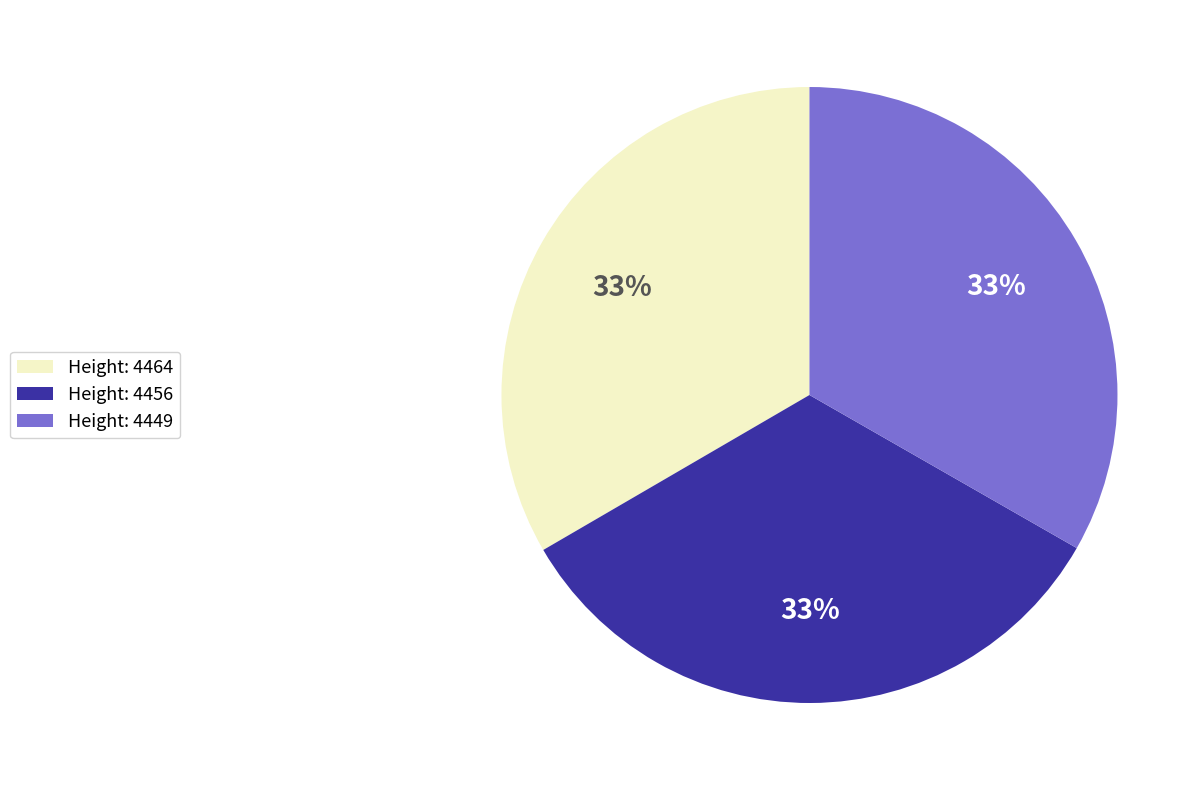

Count the number of slices in the pie.

3